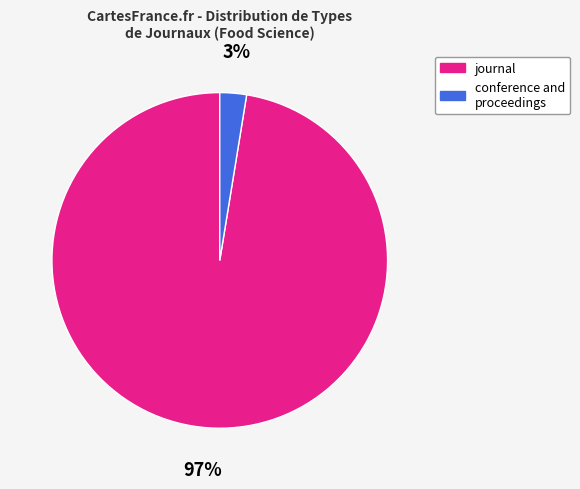

What is the majority slice?

journal